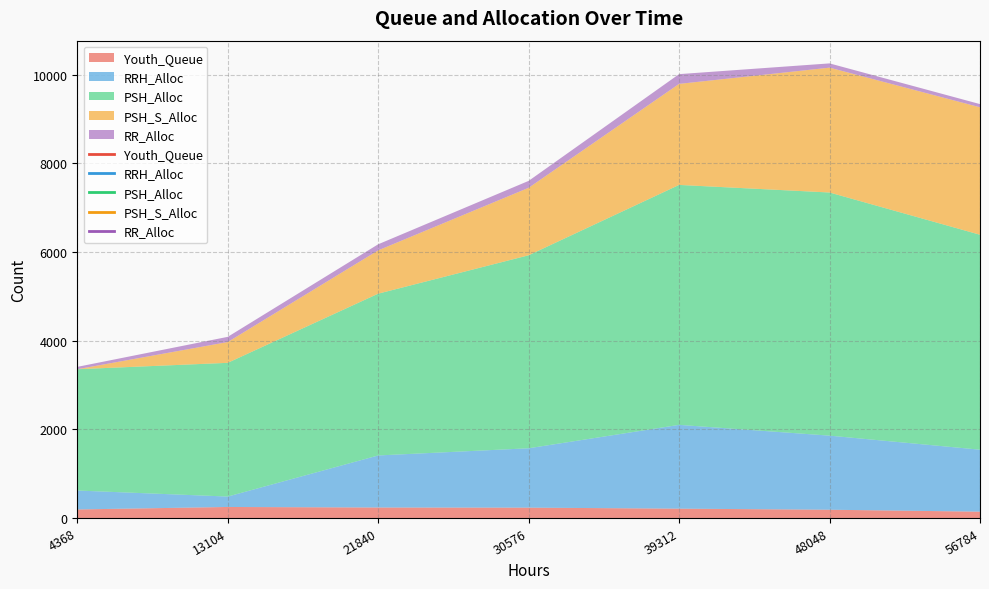

What is the difference between the RRH_Alloc values at 48048 and 30576?

332